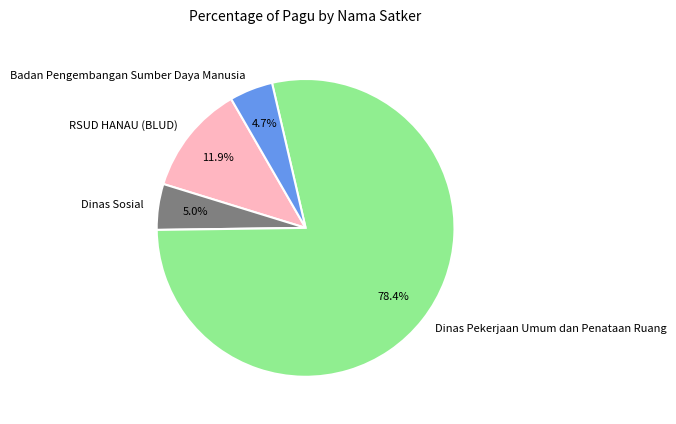

Is there any slice that represents more than half of the pie?

Yes